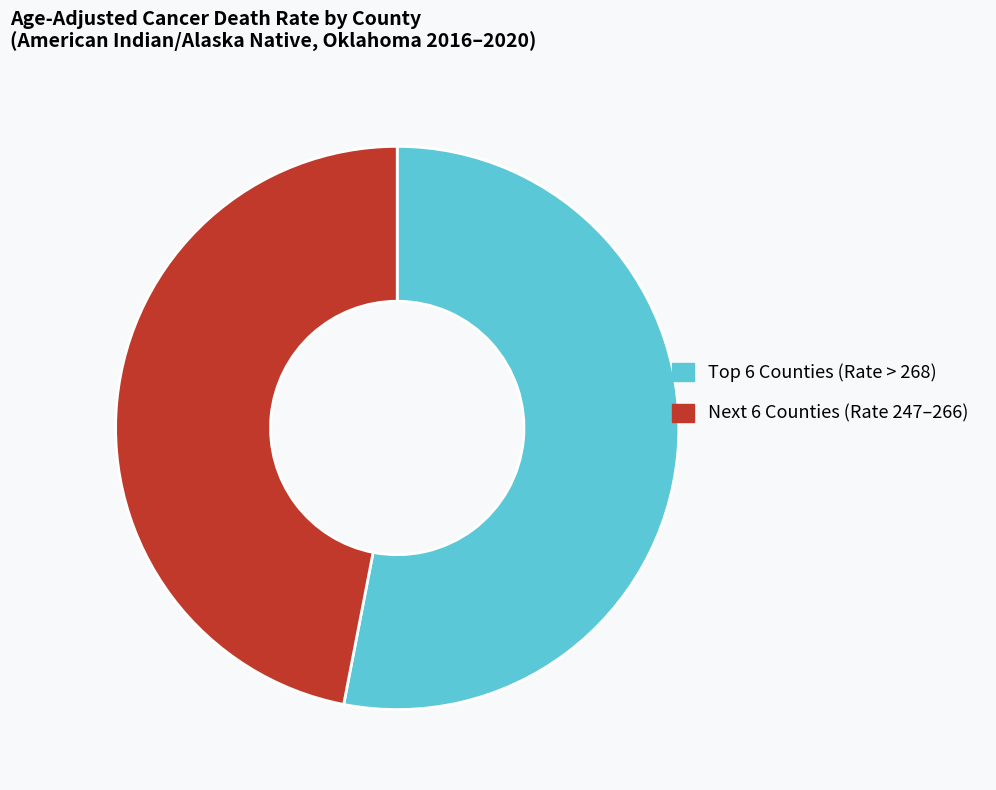

Rank the categories by value from highest to lowest.

Top 6 Counties (Rate > 268), Next 6 Counties (Rate 247–266)